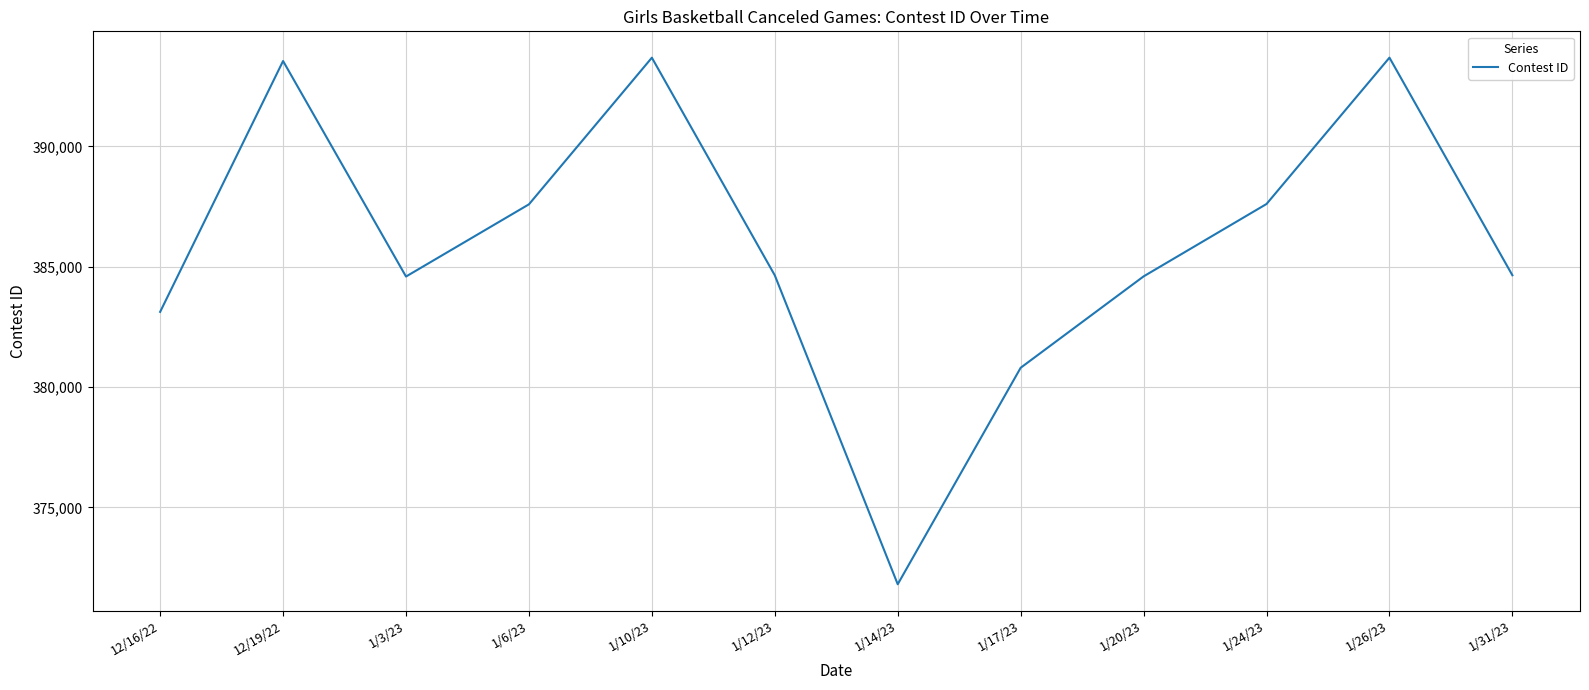

At which category does the data reach its first local valley?

1/3/23